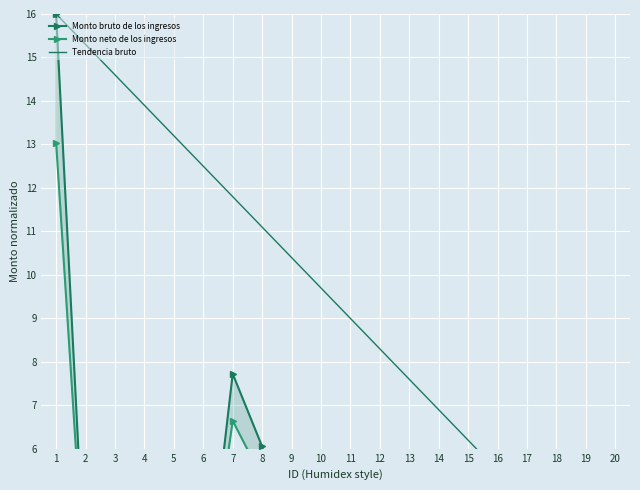

True or false: Monto bruto de los ingresos and Monto neto de los ingresos intersect in this chart.

False